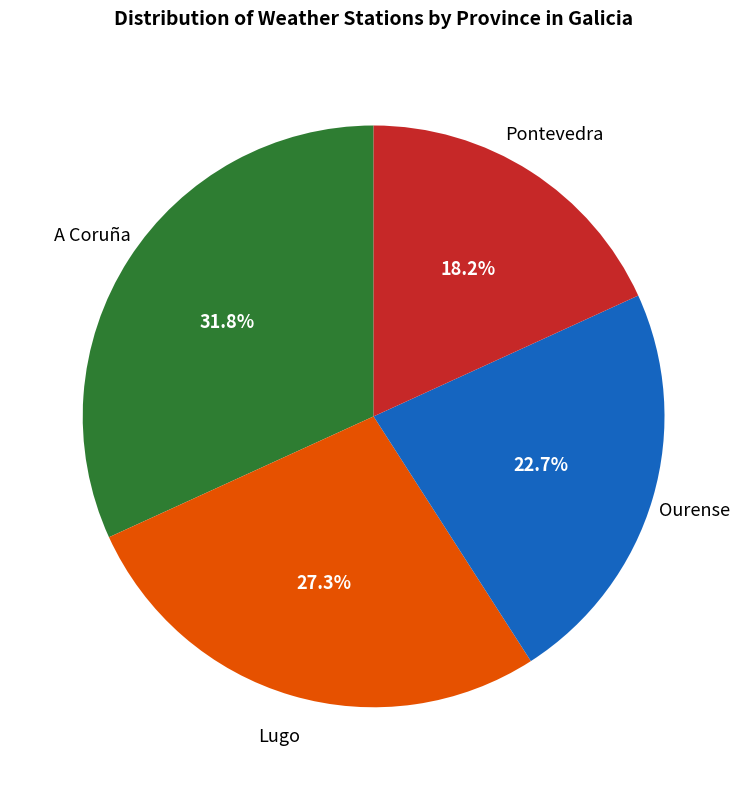

Does any single category account for the majority?

No